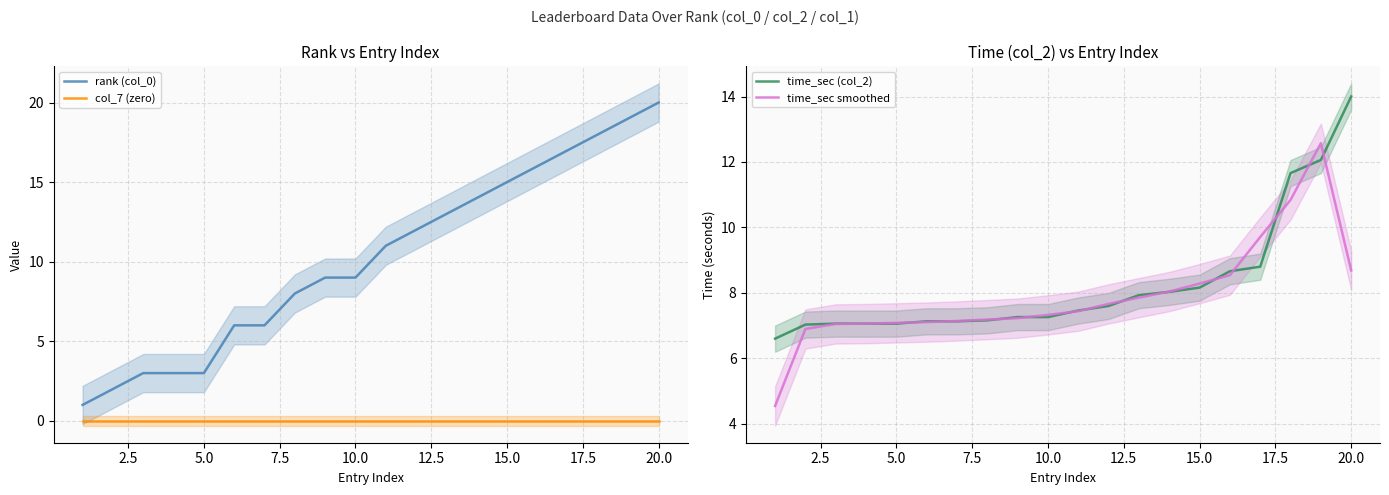

The value of col_7 (zero) at 15.0 is 0. True or false?

True